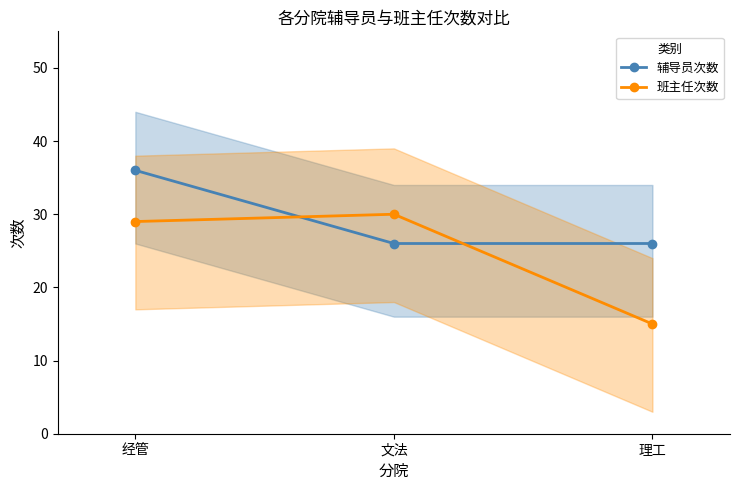

What is the value of the 班主任次数 point at the 3rd from the left?

15